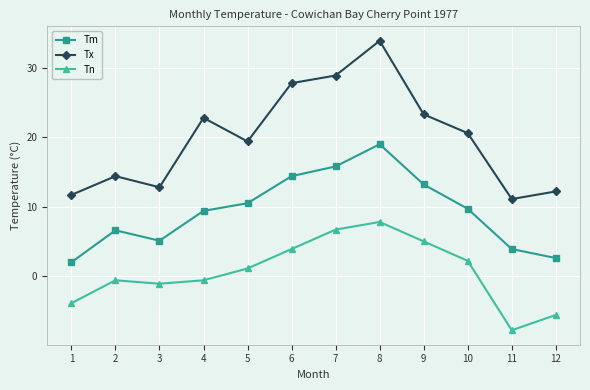

Reading left to right, what are all the values shown in this chart?

Tm: 1=2.0	2=6.6	3=5.1	4=9.4	5=10.5	6=14.4	7=15.8	8=19.0	9=13.2	10=9.7	11=3.9	12=2.6
Tx: 1=11.7	2=14.4	3=12.8	4=22.8	5=19.4	6=27.8	7=28.9	8=33.9	9=23.3	10=20.6	11=11.1	12=12.2
Tn: 1=-3.9	2=-0.6	3=-1.1	4=-0.6	5=1.1	6=3.9	7=6.7	8=7.8	9=5.0	10=2.2	11=-7.8	12=-5.6